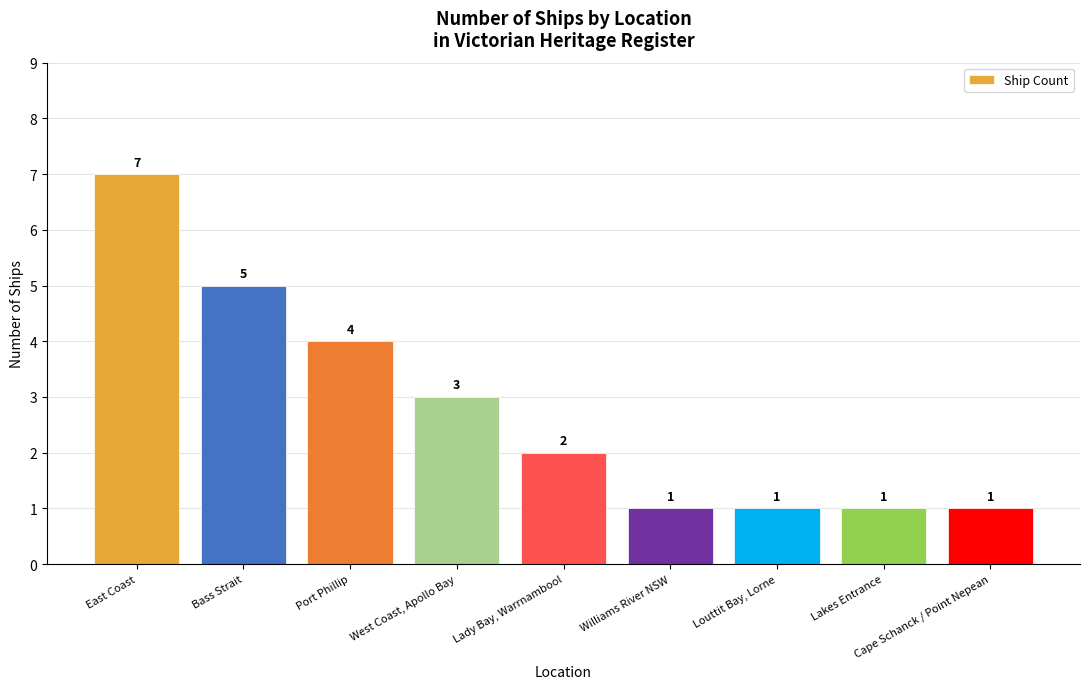

How many values are between 1 and 4?

7